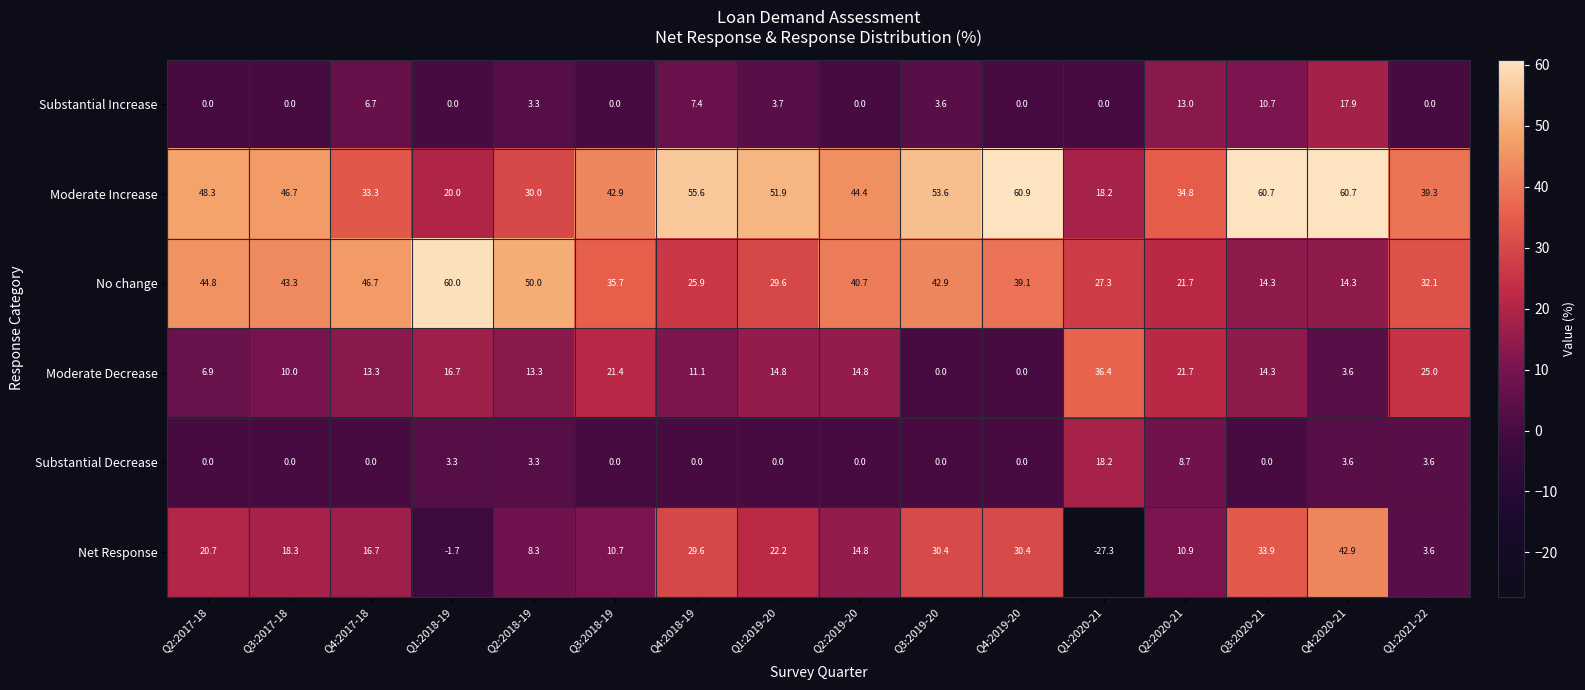

What is the total value across all series at Q4:2018-19?

129.6